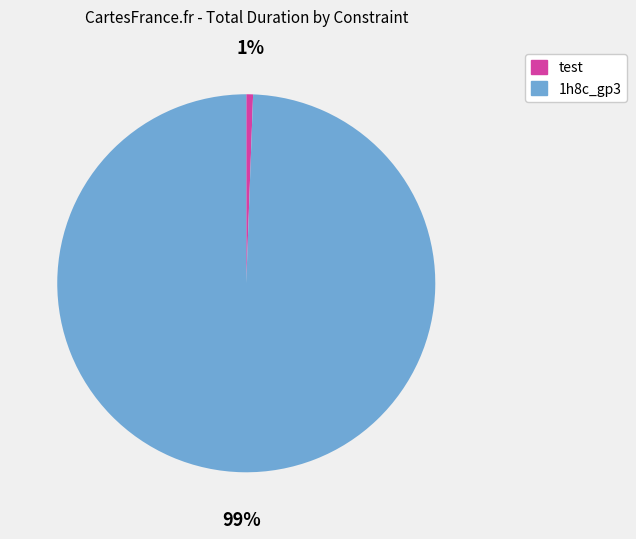

Is it true that 1h8c_gp3 is 99% of the pie?

True